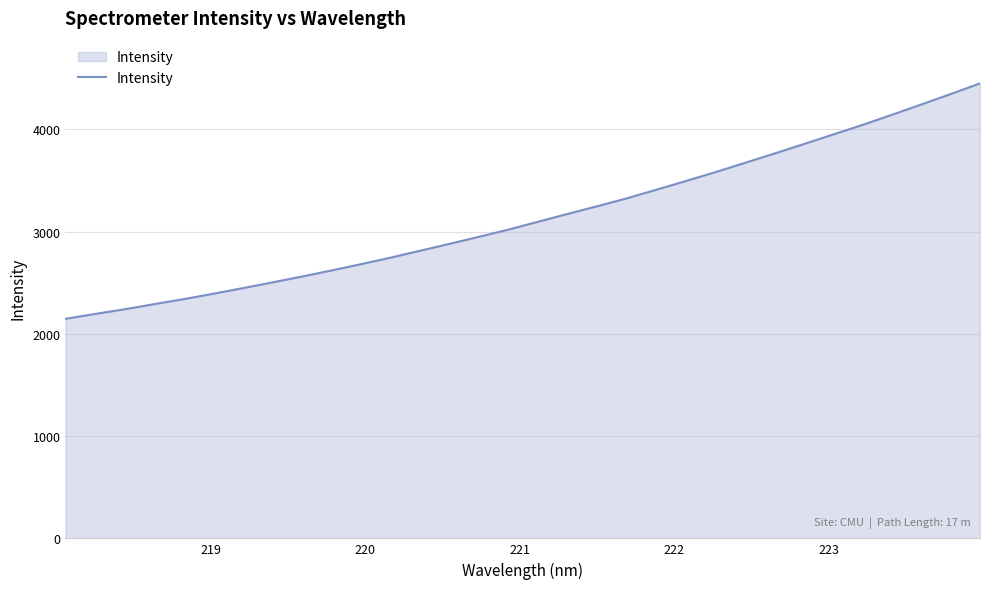

What is the smallest value displayed?

2147.9